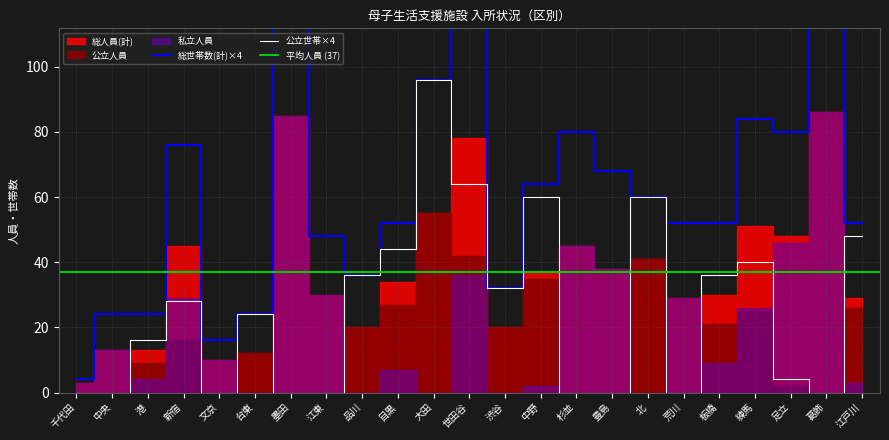

The value of 総人員(計) at 板橋 is 16. True or false?

False